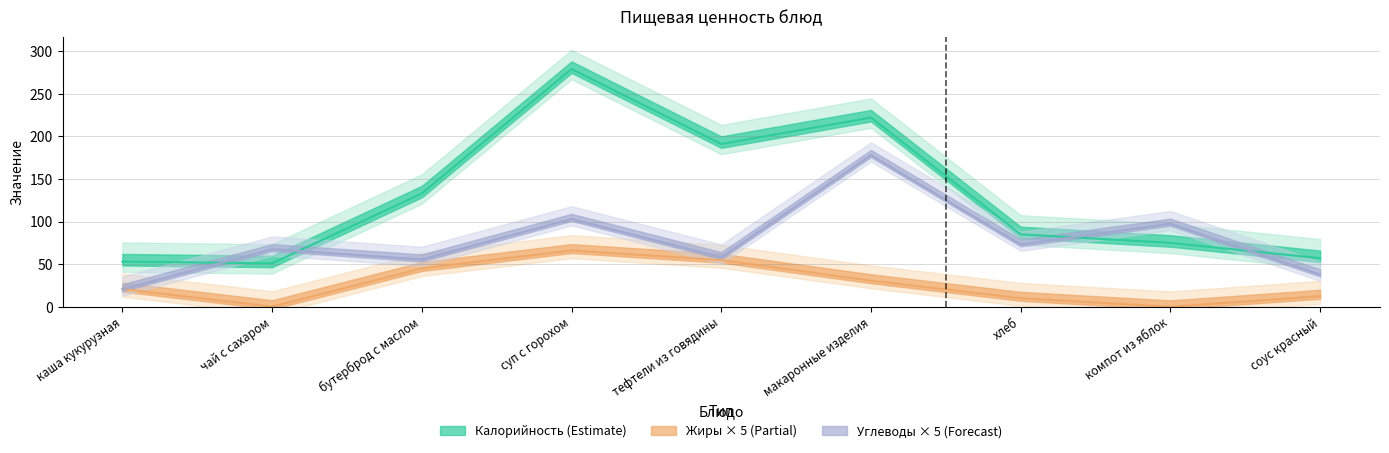

How many values in the Жиры series exceed 20?

5